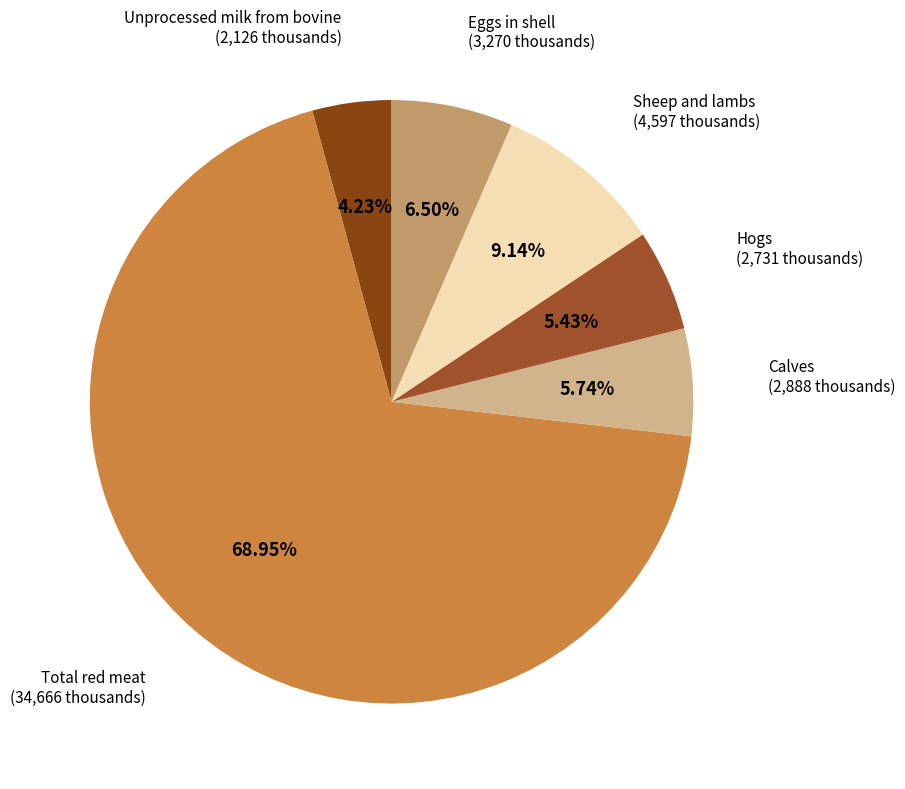

Is there a majority slice in this chart?

Yes